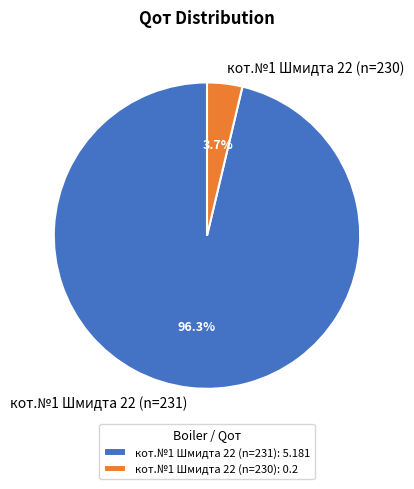

The кот.№1 Шмидта 22 (n=230) slice represents 4% of the pie. True or false?

True